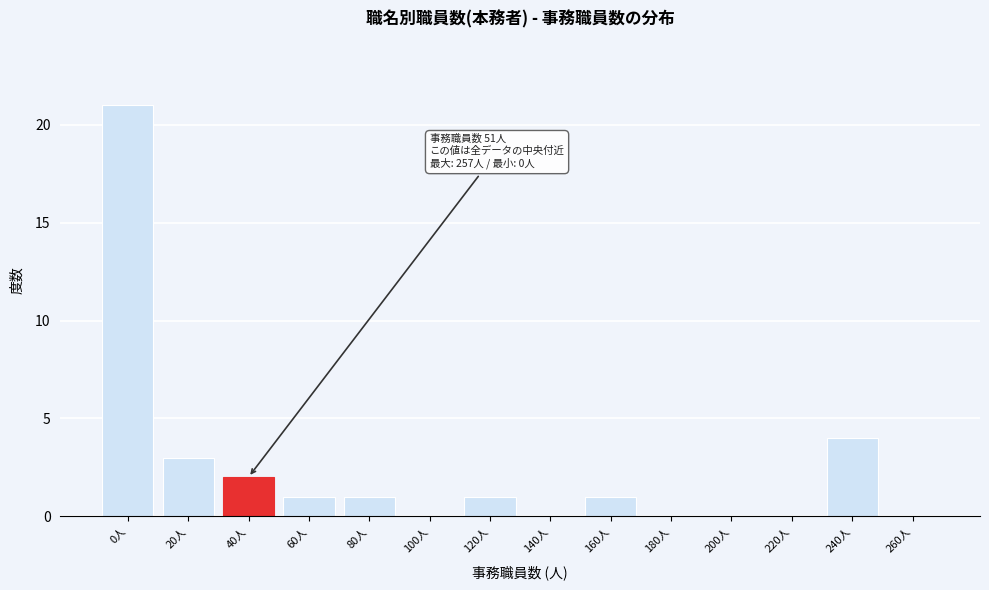

Reading right to left, list all the values displayed in this chart.

260人=0	240人=4	220人=0	200人=0	180人=0	160人=1	140人=0	120人=1	100人=0	80人=1	60人=1	40人=2	20人=3	0人=21